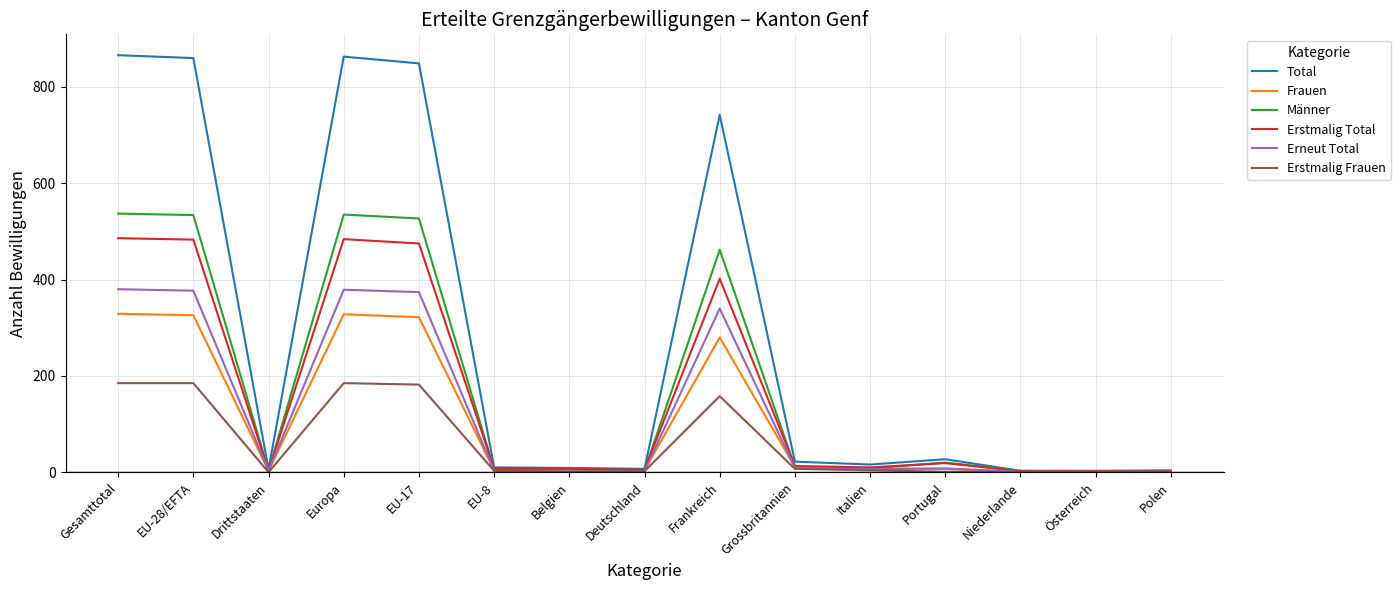

Where is Erstmalig Total nearest to the value 244?

Frankreich